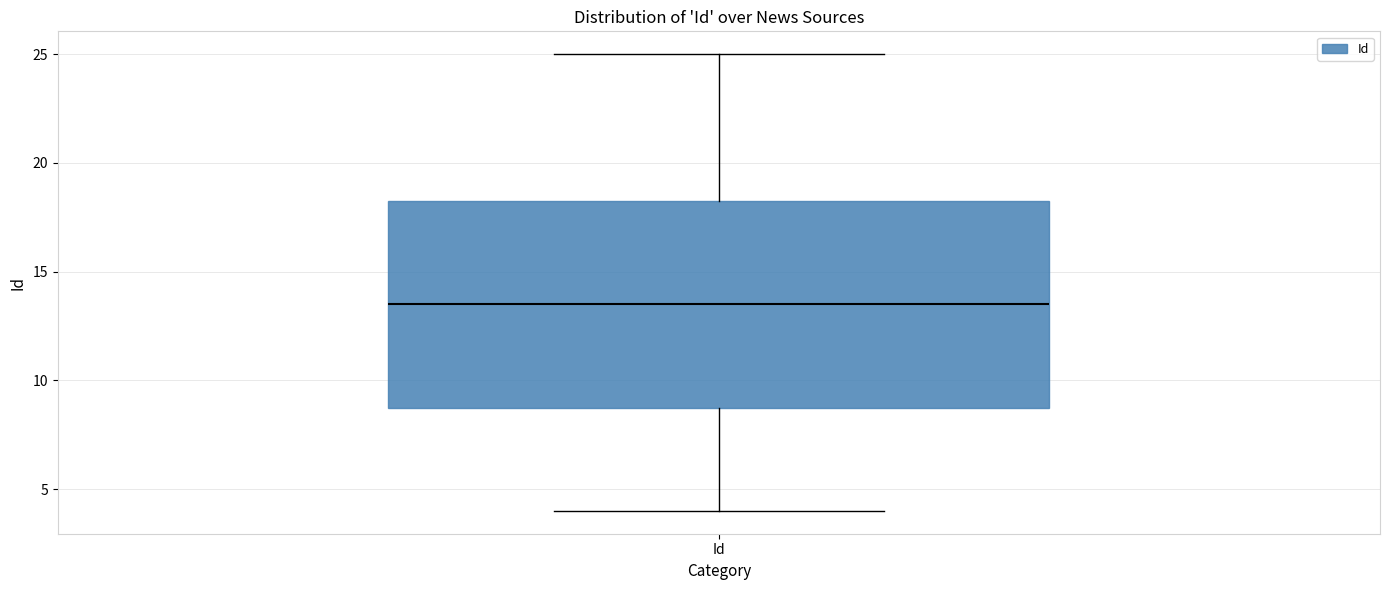

Transcribe this box plot: give where the median line is, the range the box spans, and where the two whiskers end, as read against the y-axis. The values are not printed on the chart, so give them approximately, as read against the axis.

median 13.5, box 9.0 to 18.5, whiskers 4.0 to 25.0